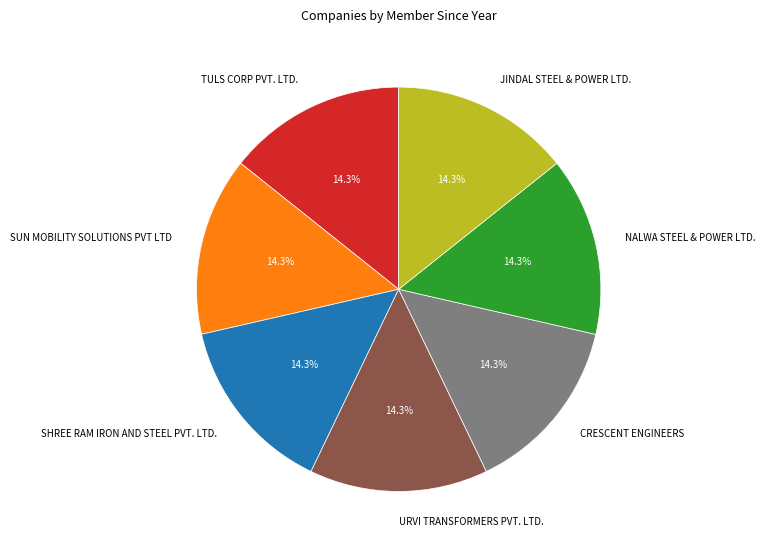

To the nearest percent, what is the combined percentage of TULS CORP PVT. LTD. and CRESCENT ENGINEERS?

29%